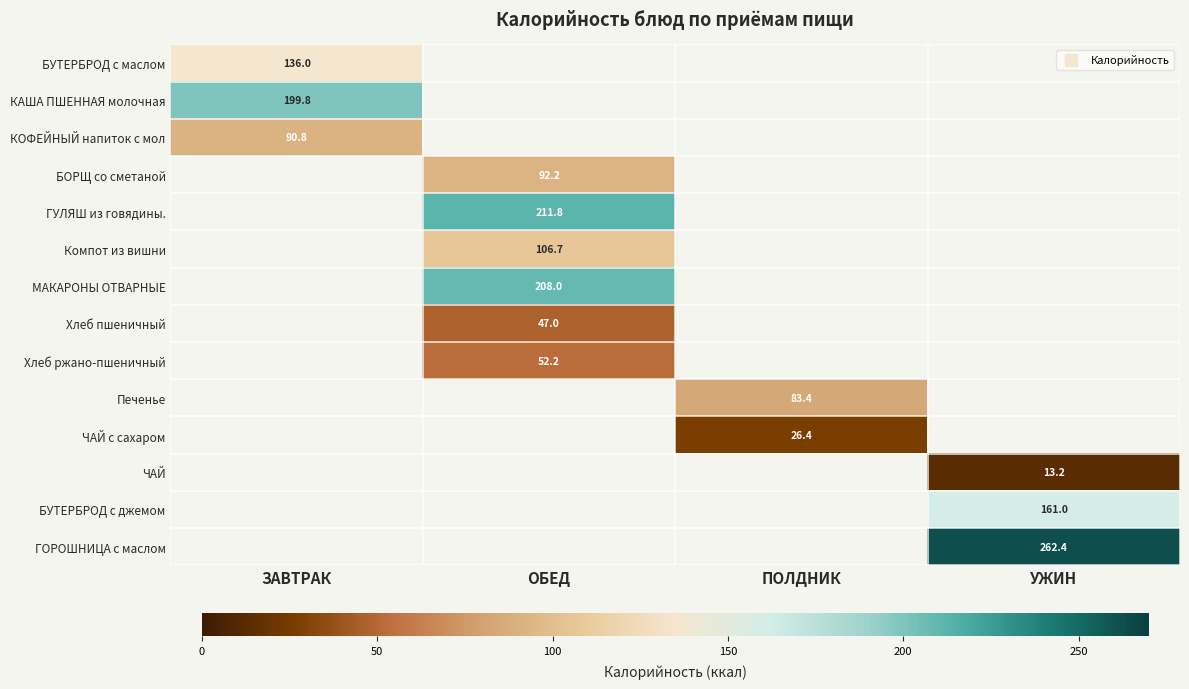

What is the lowest value of the КОФЕЙНЫЙ напиток с мол series?

90.8